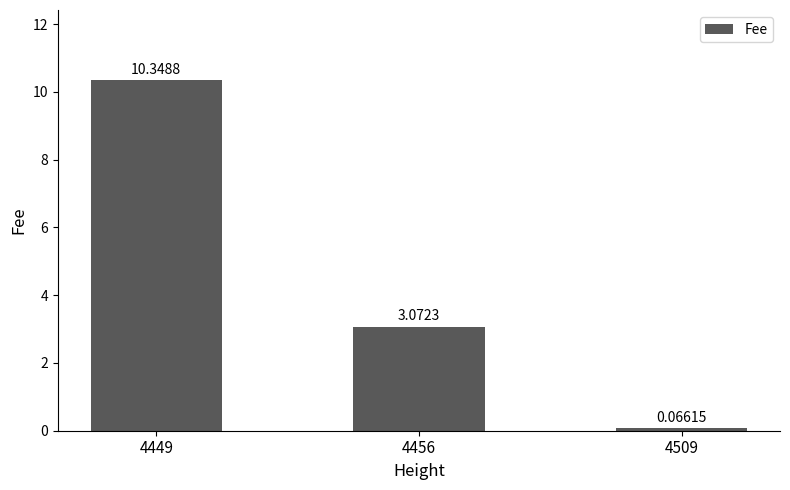

List the labels in order of value, smallest first.

4509, 4456, 4449